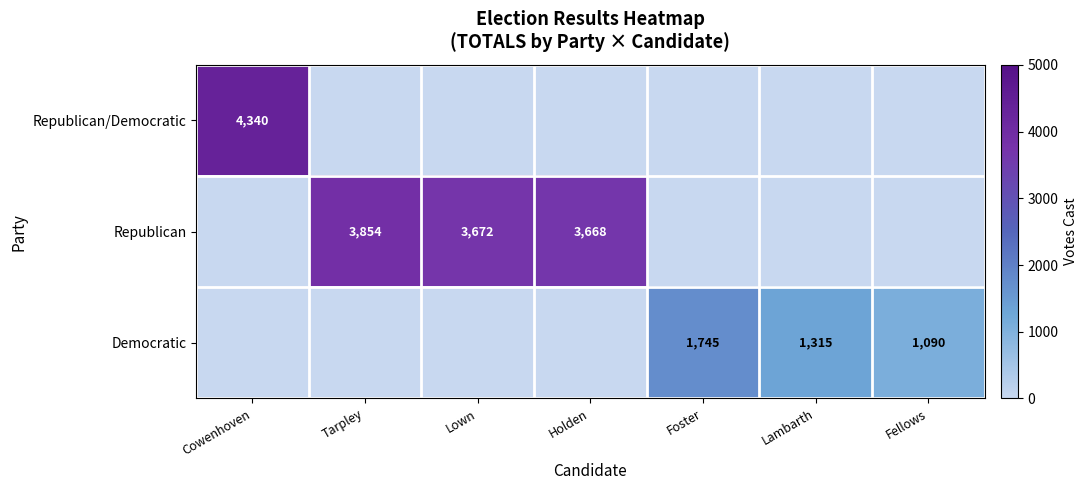

Is it true that Republican equals 1698 at Tarpley?

False